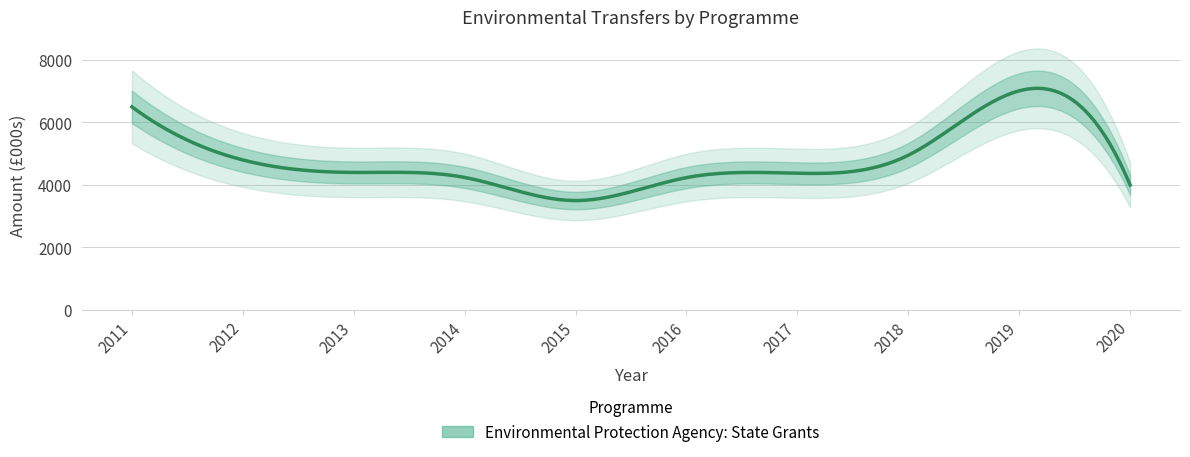

What is the value of the 8th point from the left?

4950.0